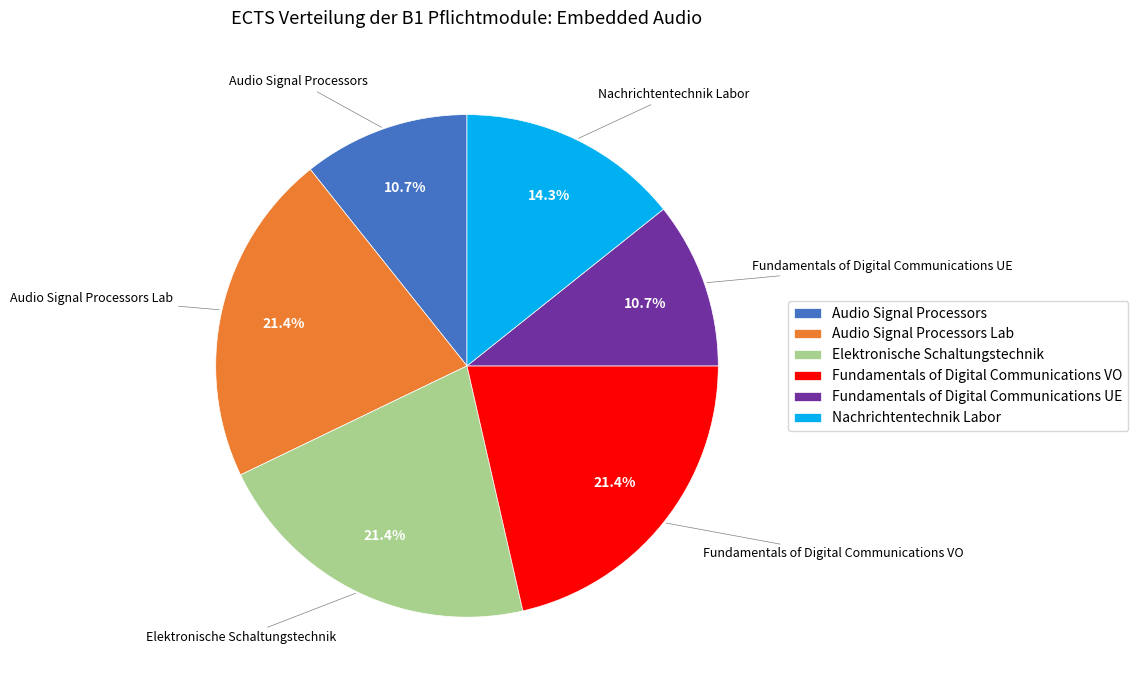

Does Audio Signal Processors Lab represent more than half of the total?

No